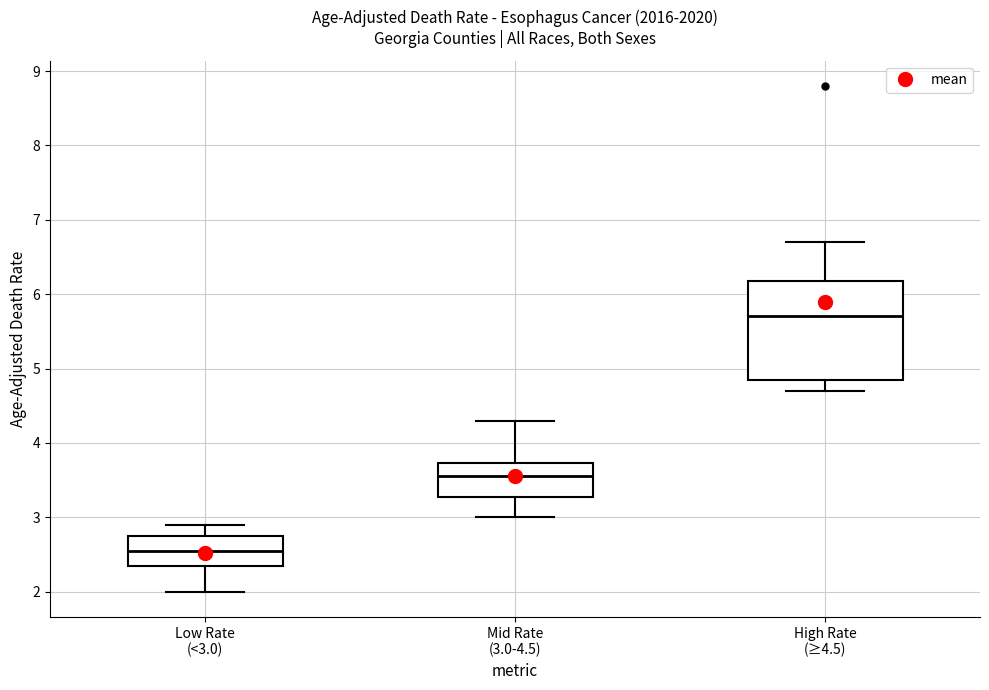

Reading left to right, read every box against the y-axis: the position of its median line, the range the box covers, and the ends of its whiskers. The values are not printed on the chart, so give them approximately, as read against the axis.

Low Rate (<3.0): median 2.6, box 2.4 to 2.8, whiskers 2.0 to 2.9
Mid Rate (3.0-4.5): median 3.6, box 3.3 to 3.7, whiskers 3.0 to 4.3
High Rate (≥4.5): median 5.7, box 4.9 to 6.2, whiskers 4.7 to 6.7